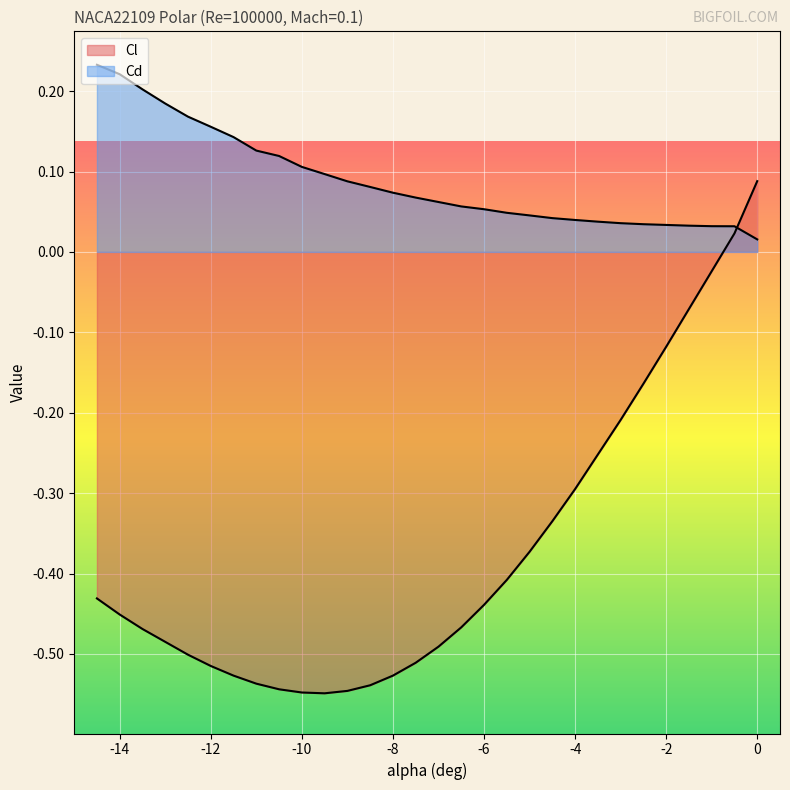

Between which two adjacent categories do Cl and Cd first intersect?

-0.5 and 0